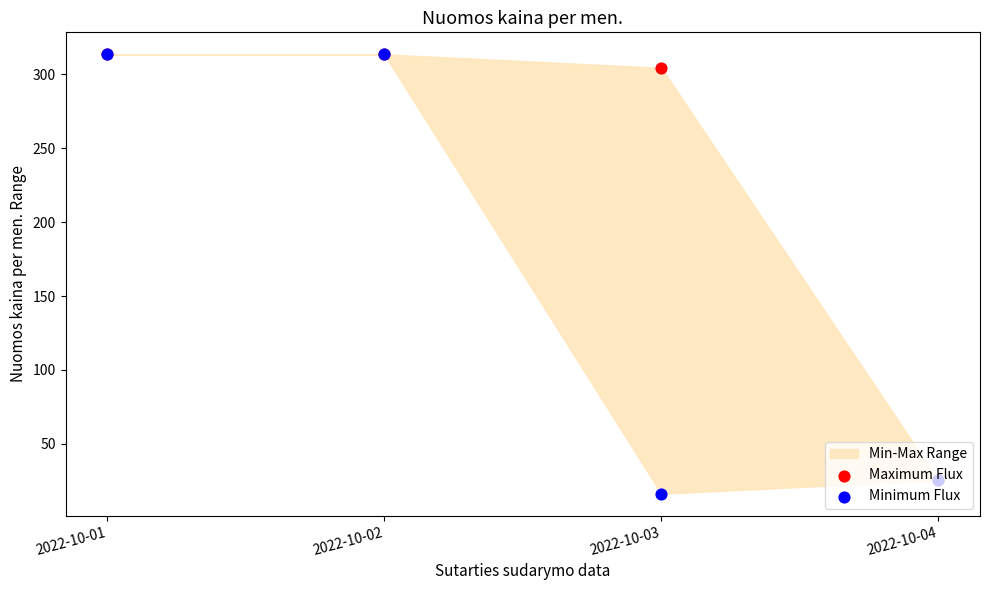

What is the total value across all series at 2022-10-02?

627.1